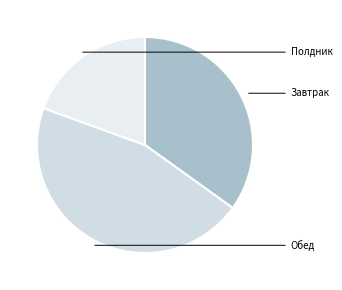

What is the smallest slice in the pie chart?

Полдник